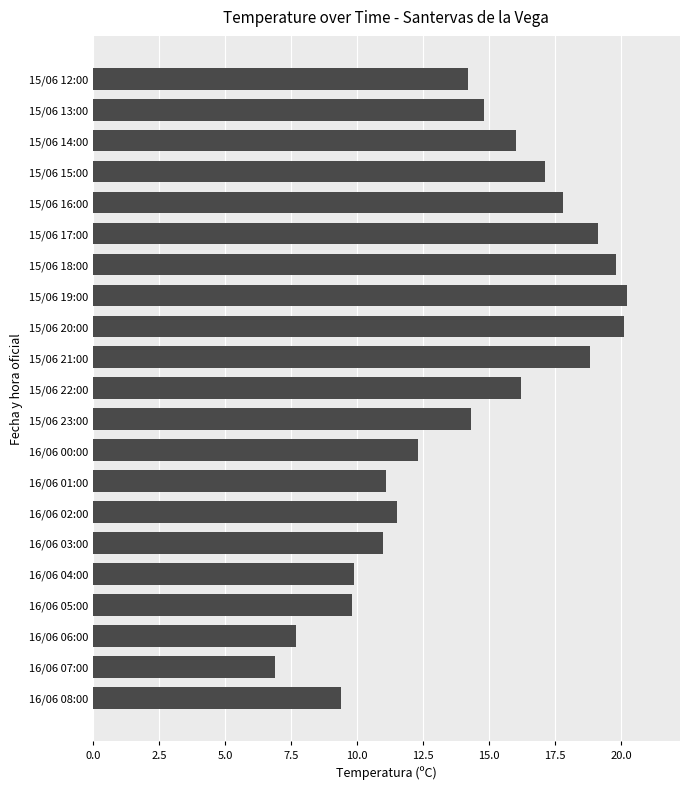

The value at 15/06 17:00 is 4.4. True or false?

False